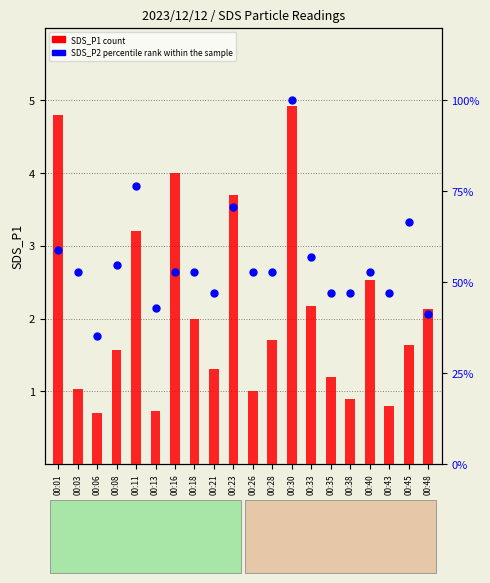

Which series has the widest spread of Y values?

SDS_P2 percentile rank